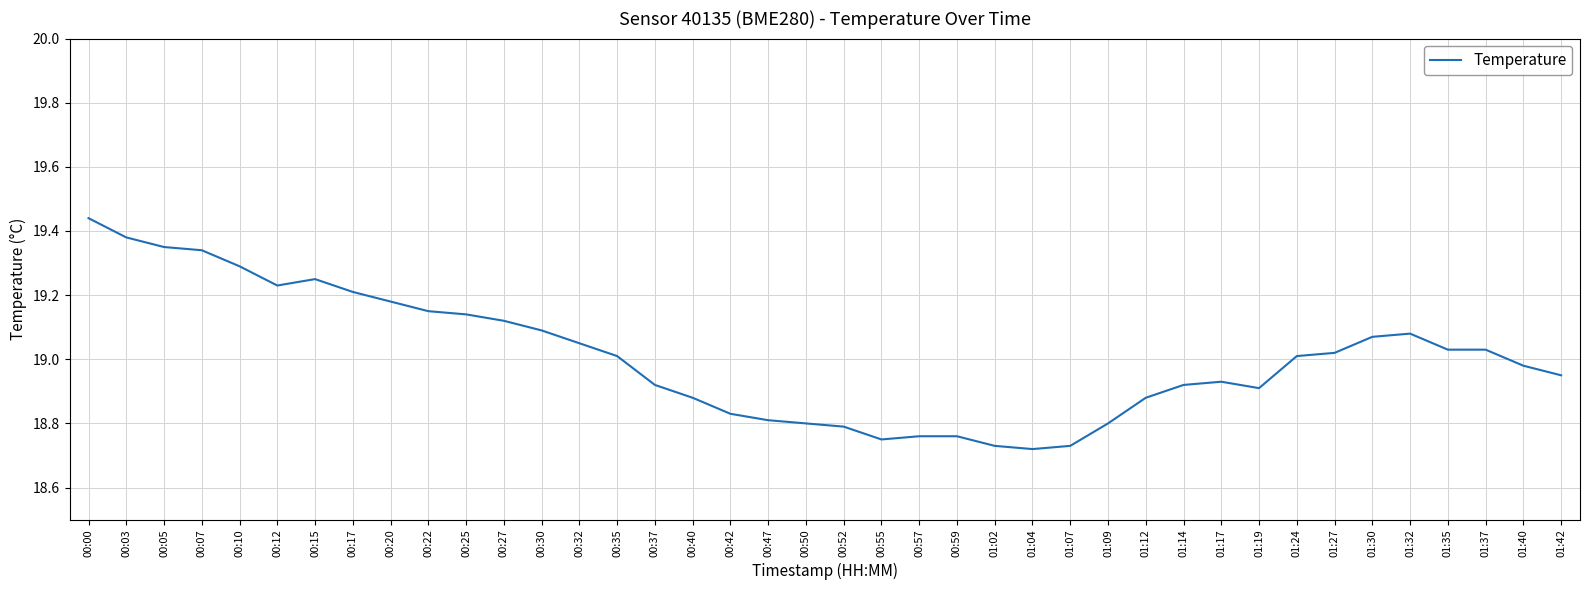

The chart shows a value of 8.1 at 00:05. True or false?

False